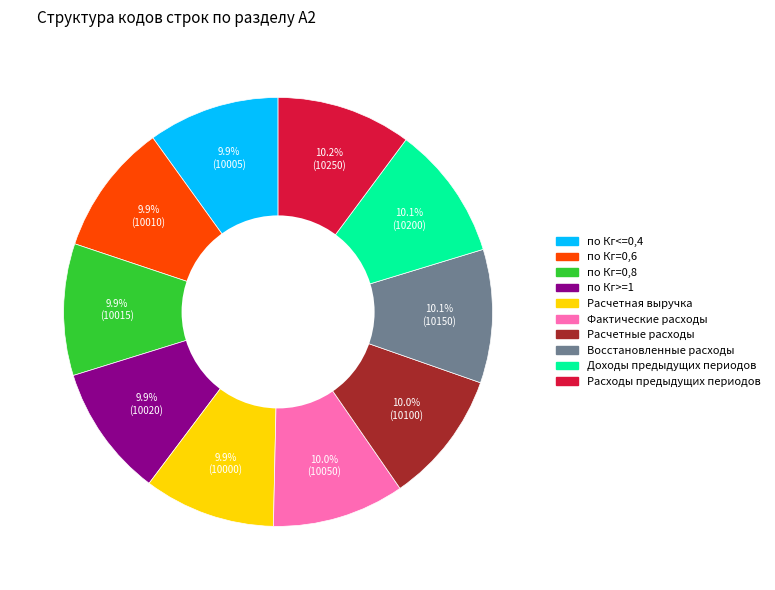

Count the number of slices in the pie.

10